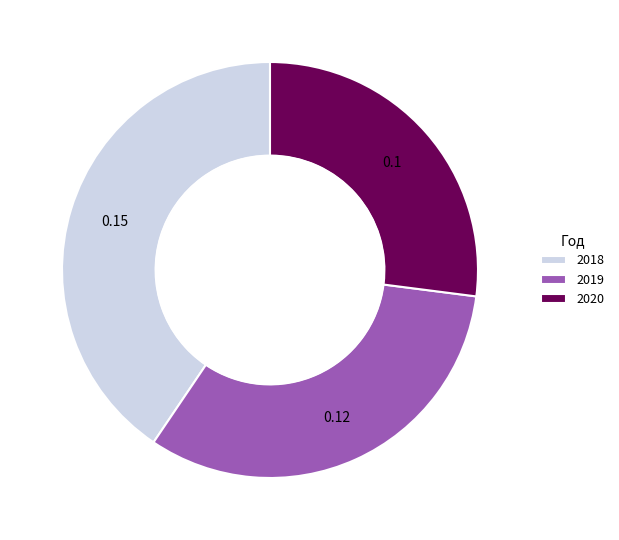

Does any single category account for the majority?

No